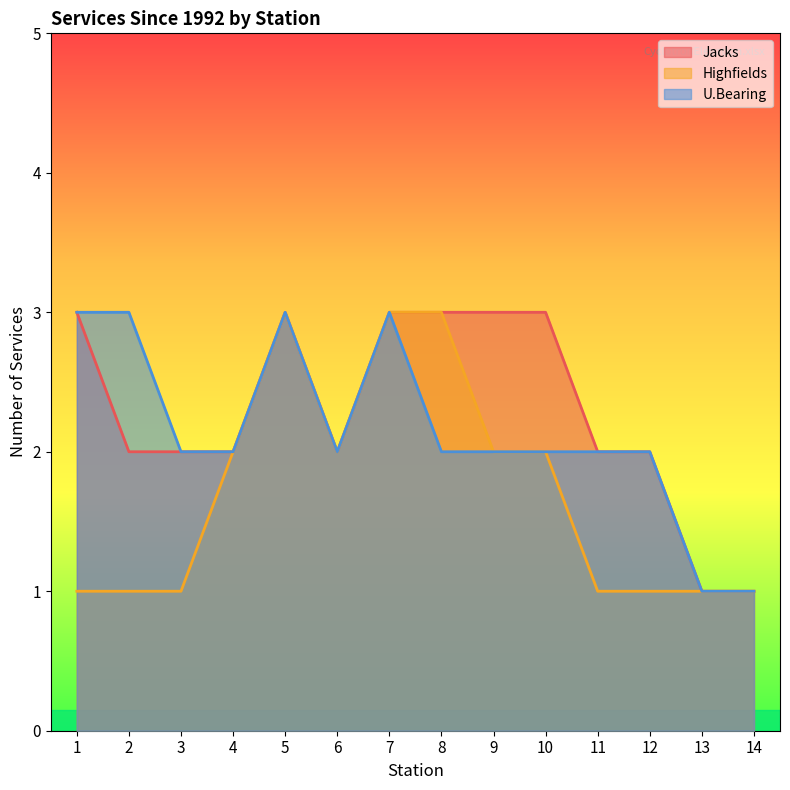

True or false: U.Bearing and Jacks cross at least once.

False